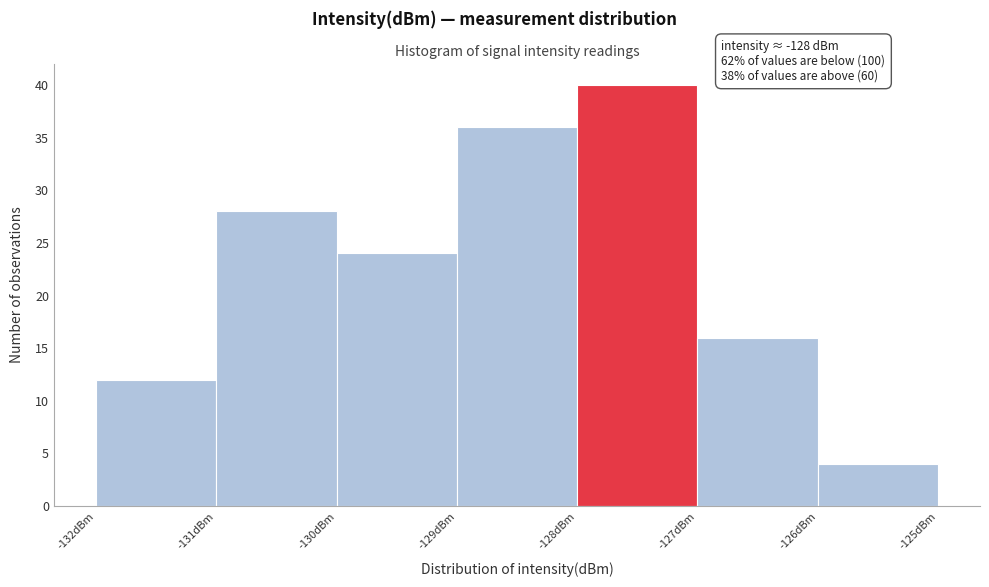

Over which range of the x-axis is the bar tallest?

-128 to -127